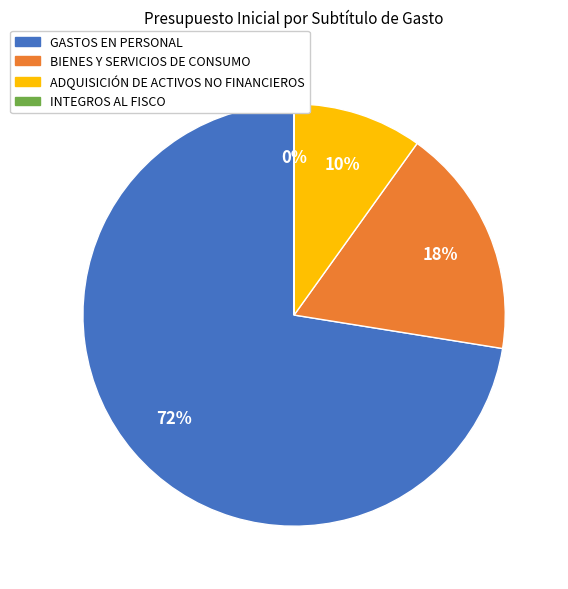

Which slice is the largest?

GASTOS EN PERSONAL